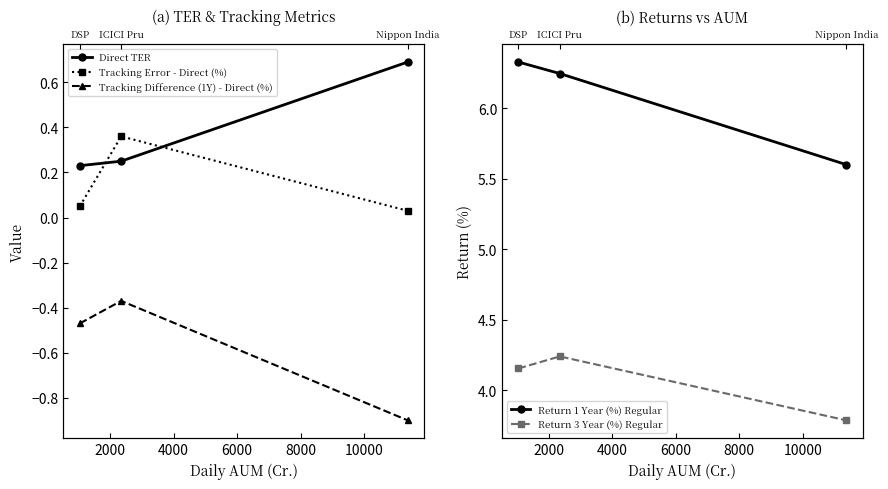

Count the number of data series in this chart.

5